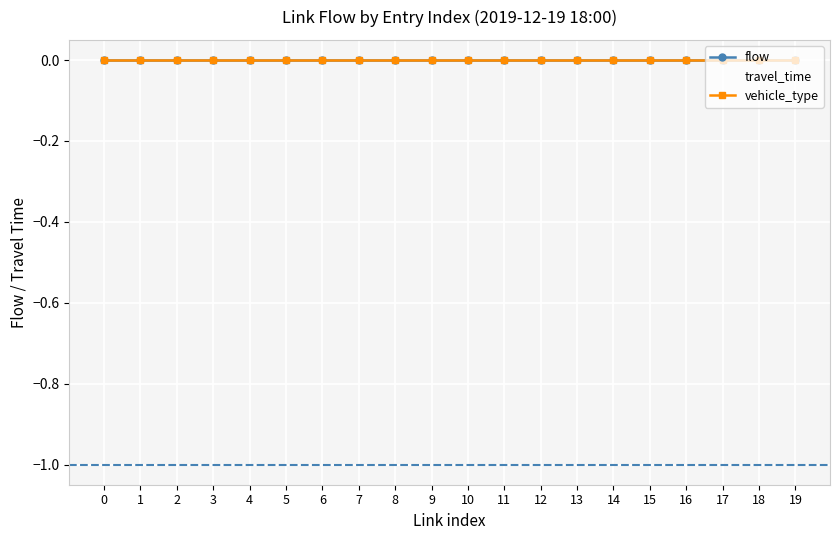

Rank the series at 7 from highest to lowest value.

flow, vehicle_type, travel_time